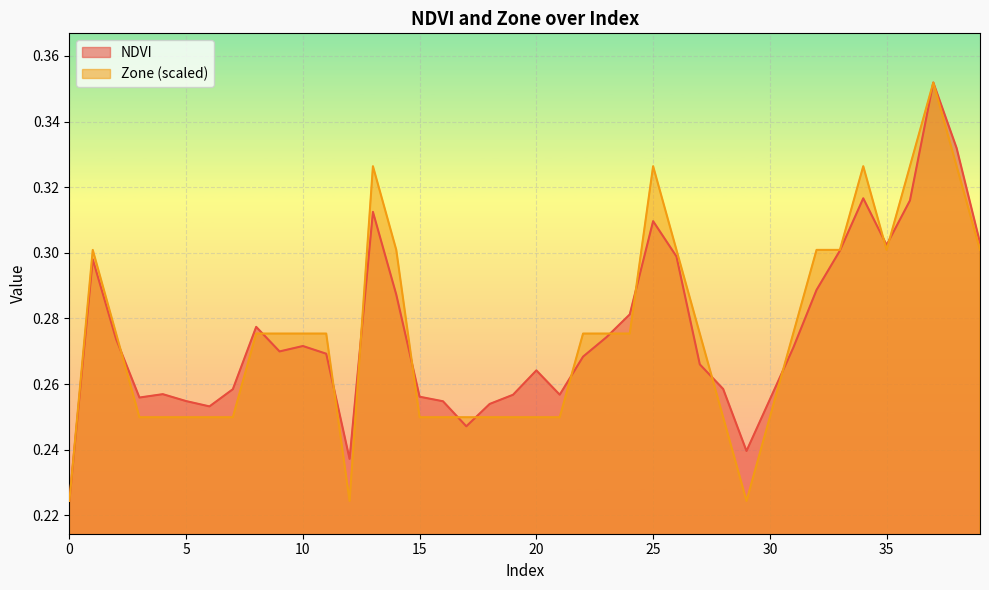

Is it true that NDVI equals 0.4 at 37?

True